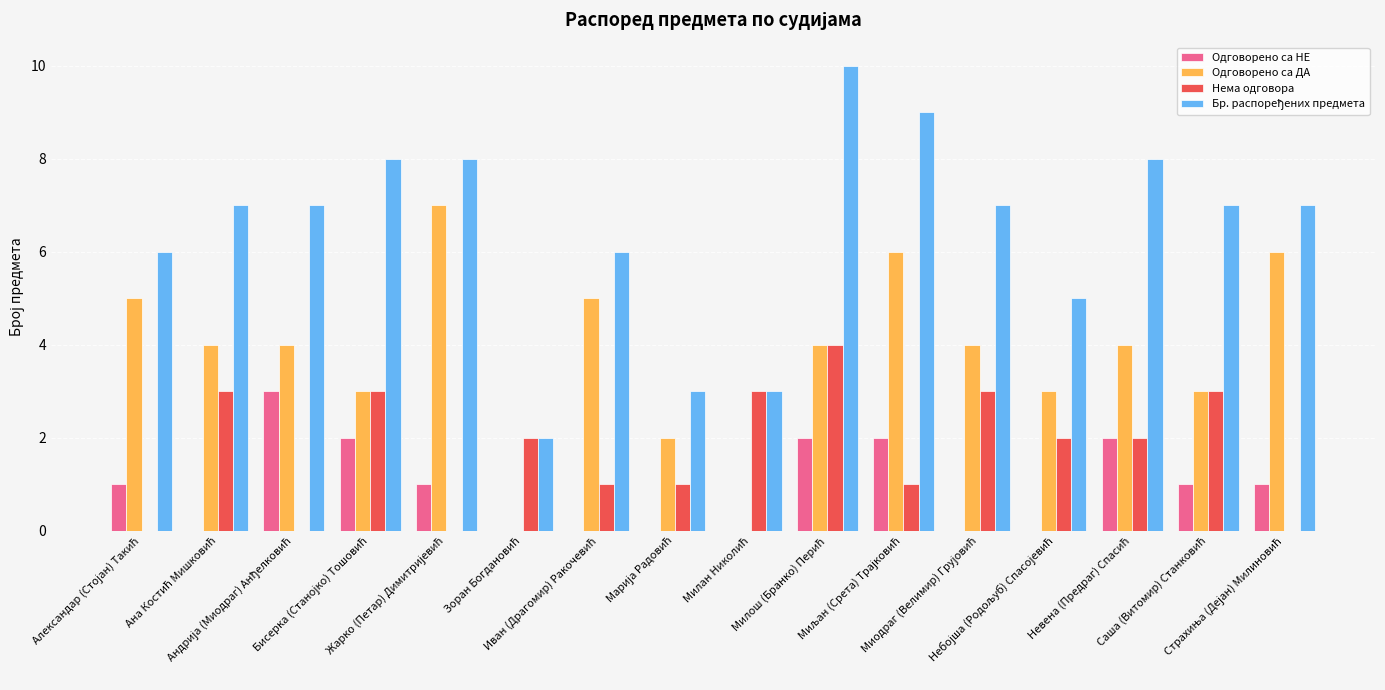

How many series are shown in this chart?

4